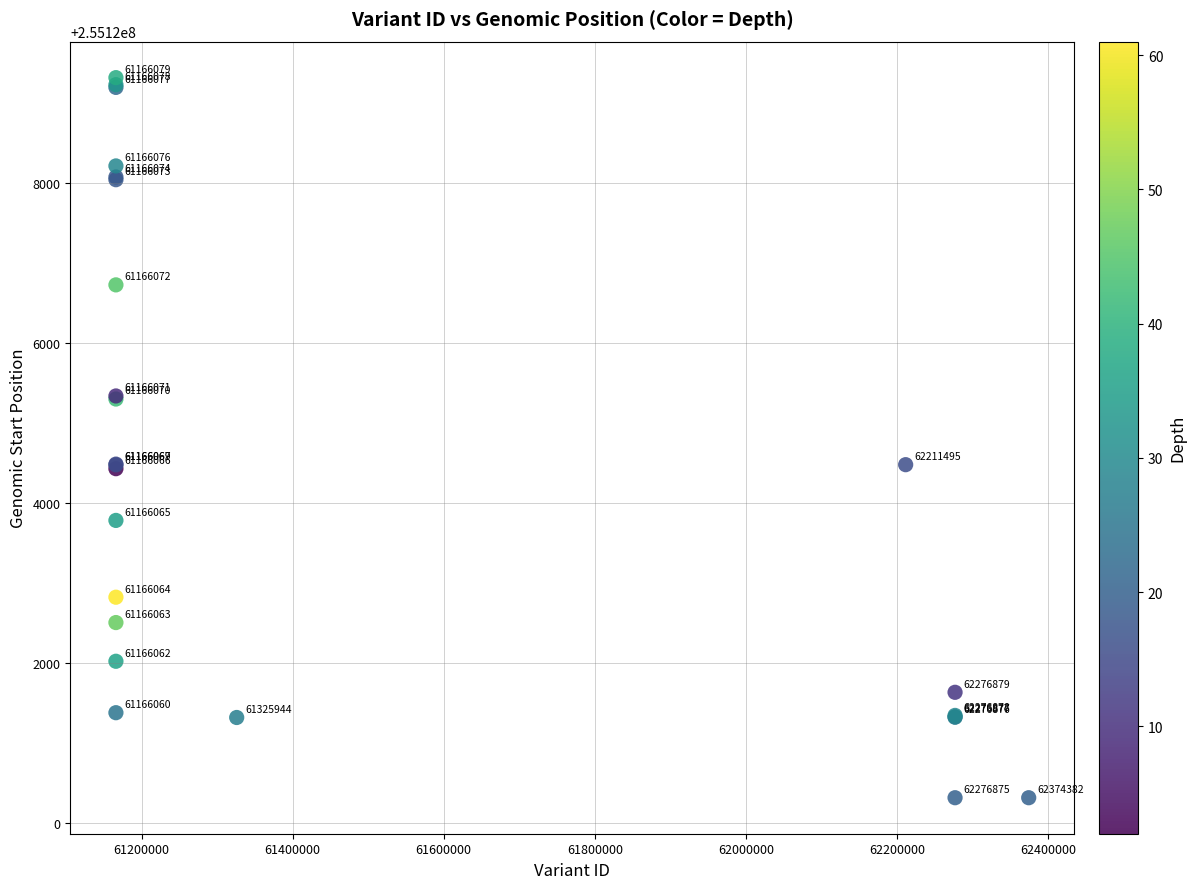

What Y value in the scatter plot is closest to 255124816?

255124486